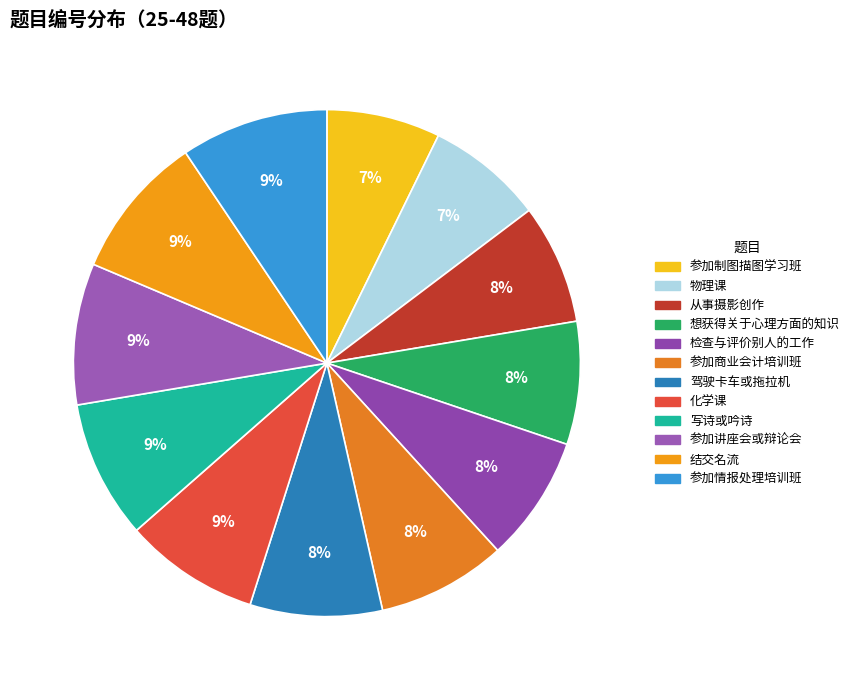

Which slice is the largest?

参加情报处理培训班